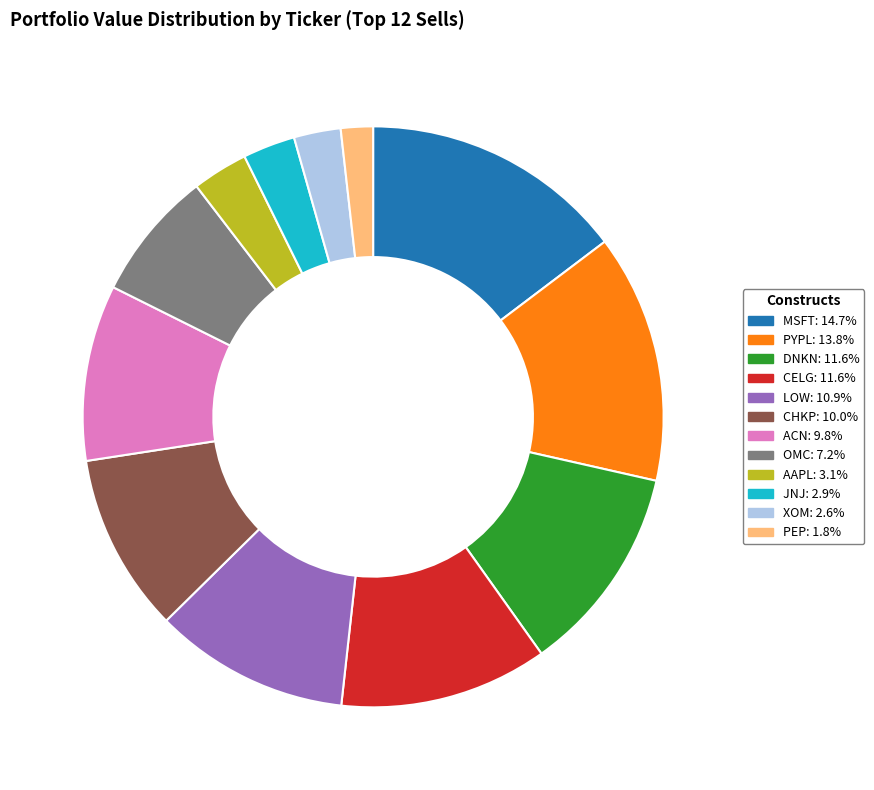

Is there a majority slice in this chart?

No